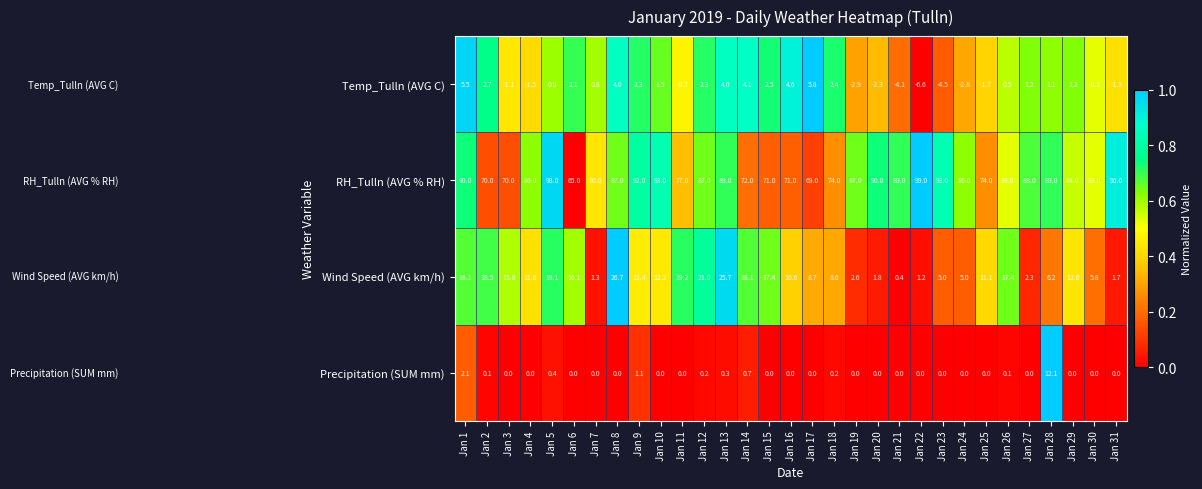

Which category has the highest value across all series?

Jan 22